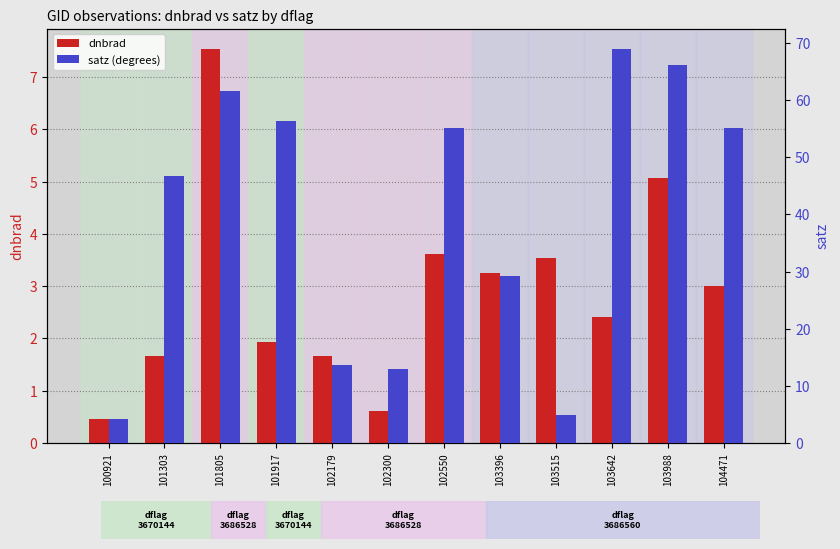

List the series in order of their overall mean, highest first.

satz, dnbrad